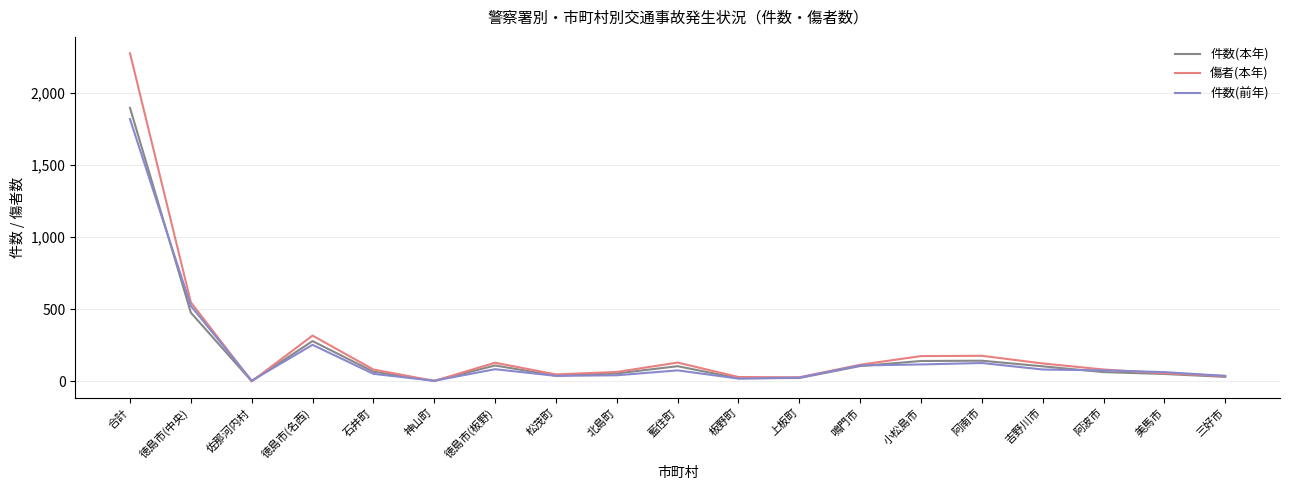

Which series has the largest range (max minus min)?

傷者(本年)